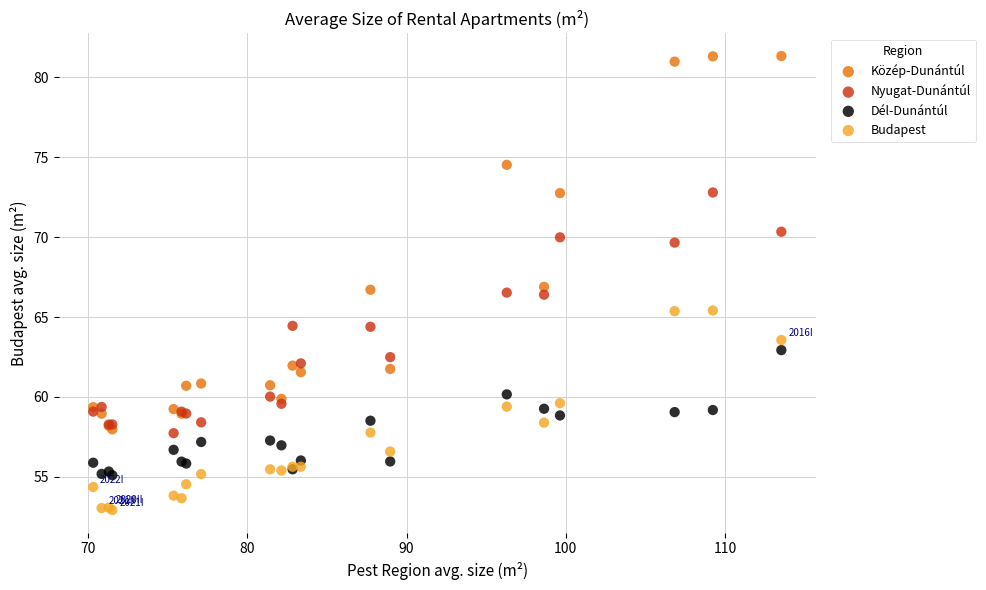

Which series reaches the minimum Y coordinate?

Budapest